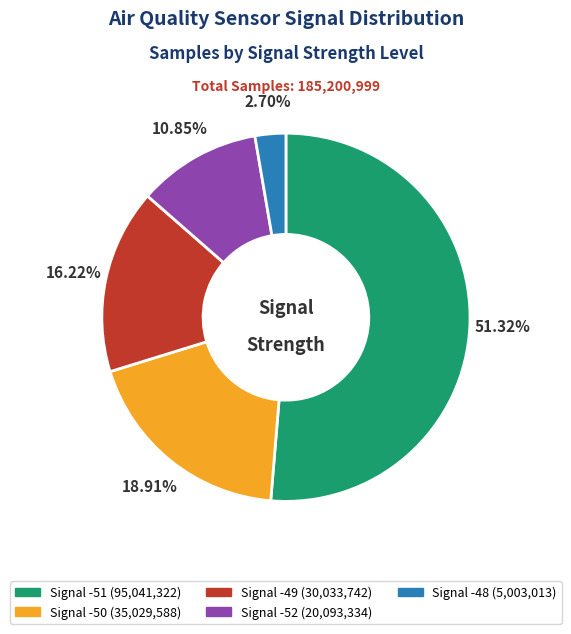

Which slice is the largest?

Signal -51